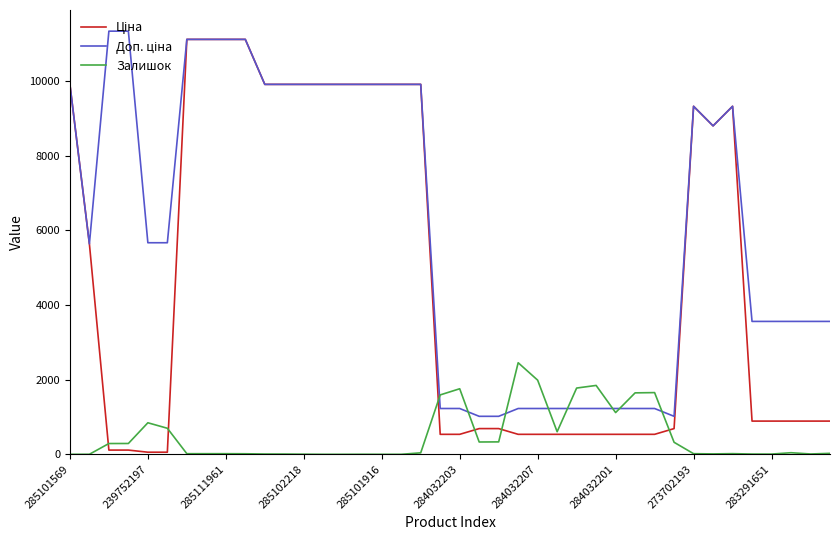

What is the maximum value shown in the chart?

11334.0